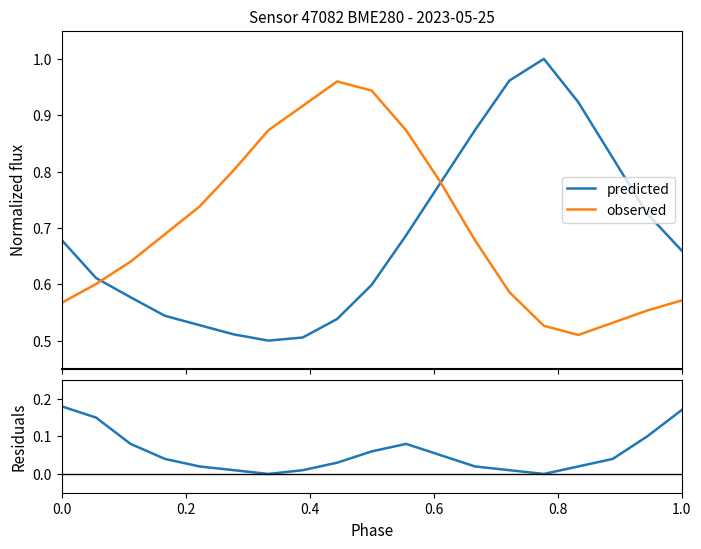

Is this an area chart (filled region under the line)?

No